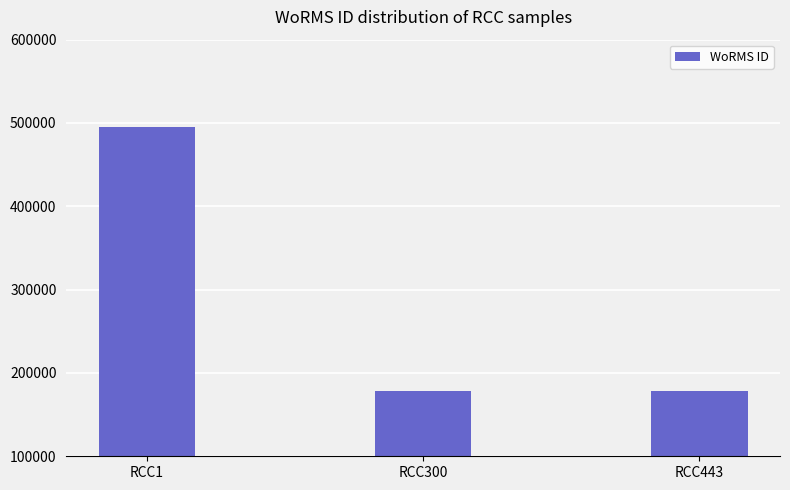

What is the sum of the values at RCC443 and RCC300?

357166